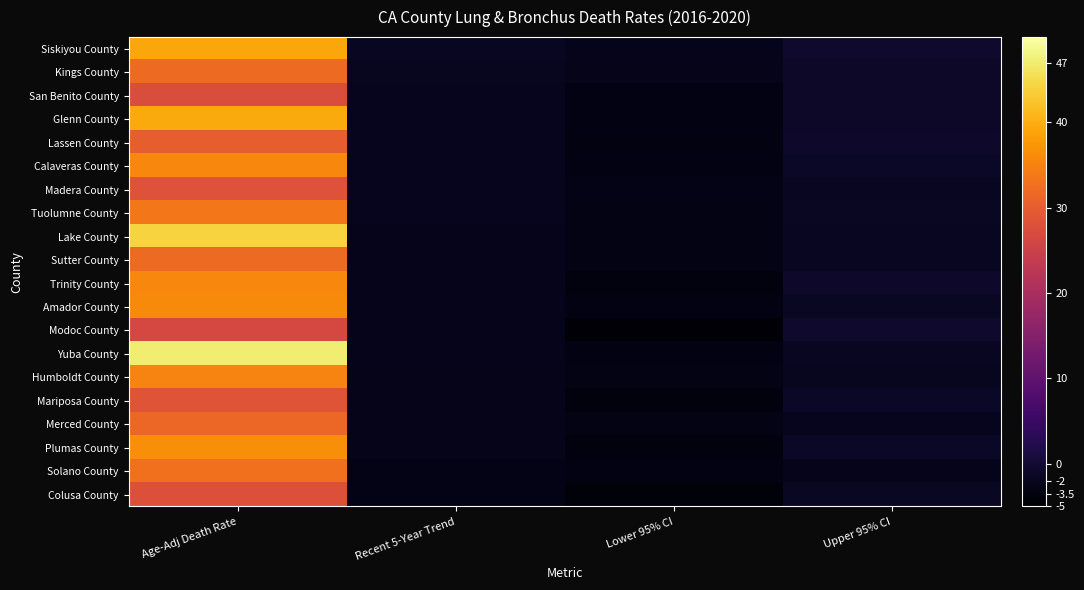

At which category is the sum across all series the highest?

Age-Adj Death Rate